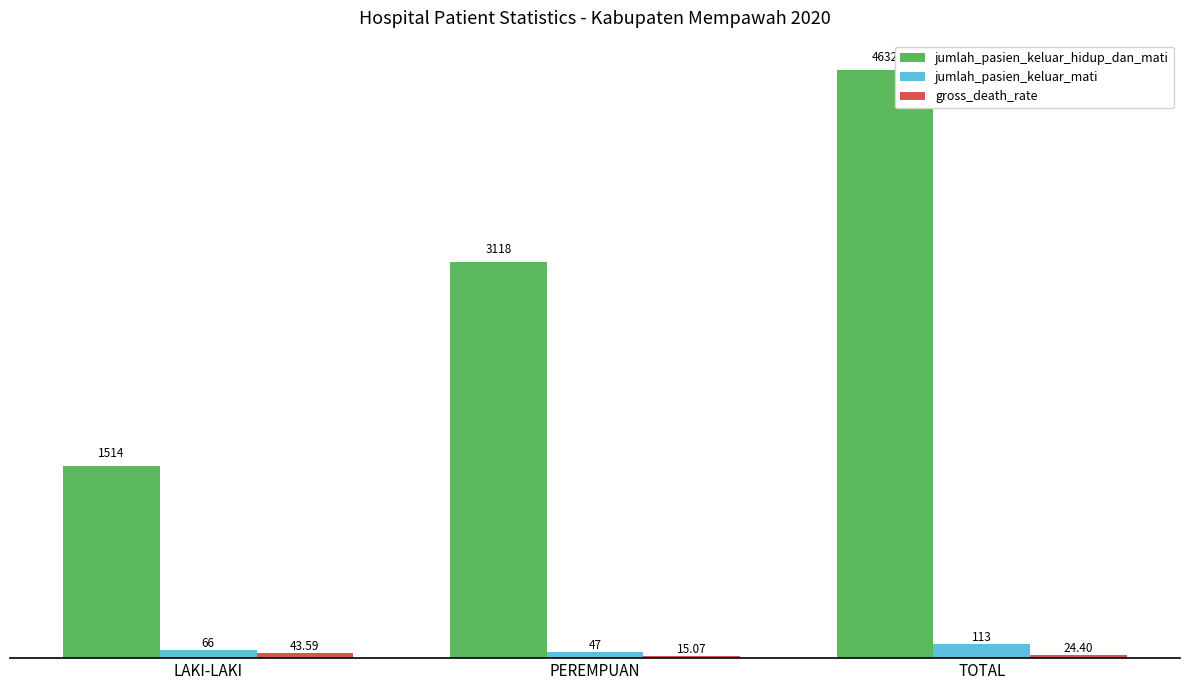

Between LAKI-LAKI and TOTAL, which series saw the biggest shift?

jumlah_pasien_keluar_hidup_dan_mati